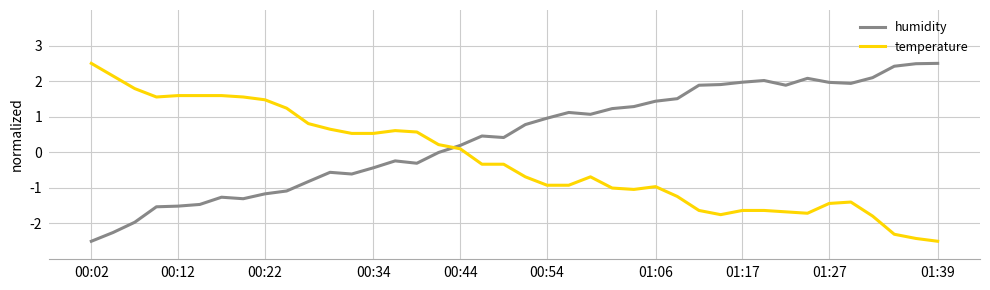

How many lines are shown in the chart?

2